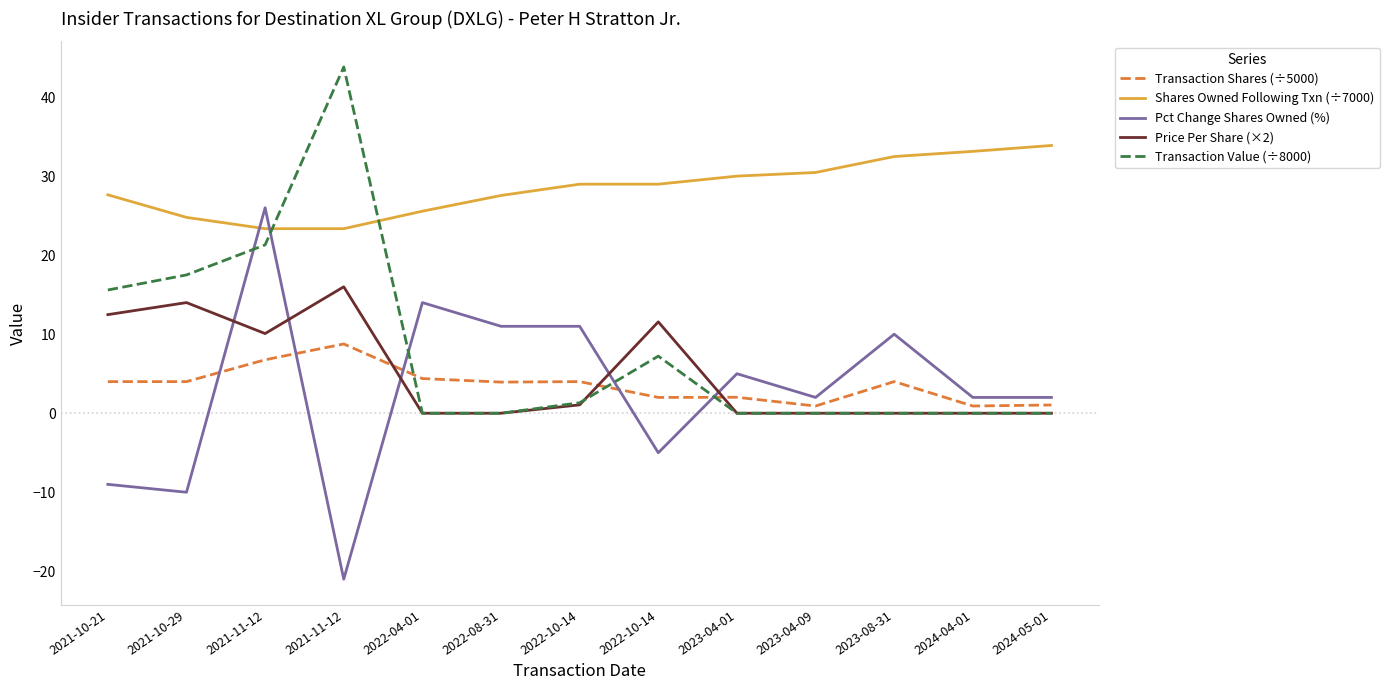

How many lines are shown in the chart?

5